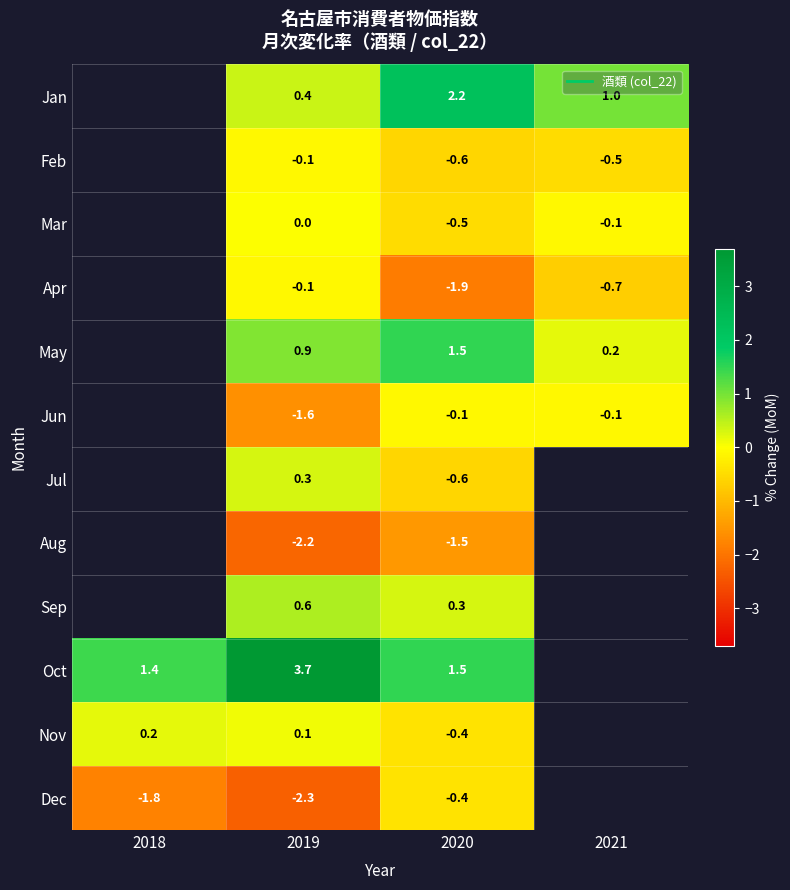

How many data points does each series have?

4